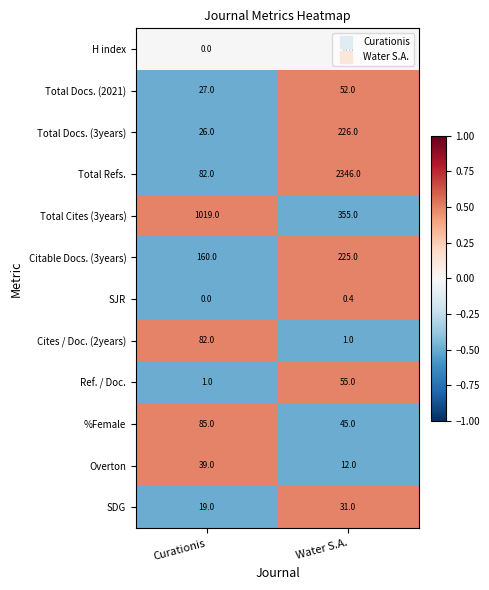

What is the sum of all Total Docs. (3years) values?

252.0